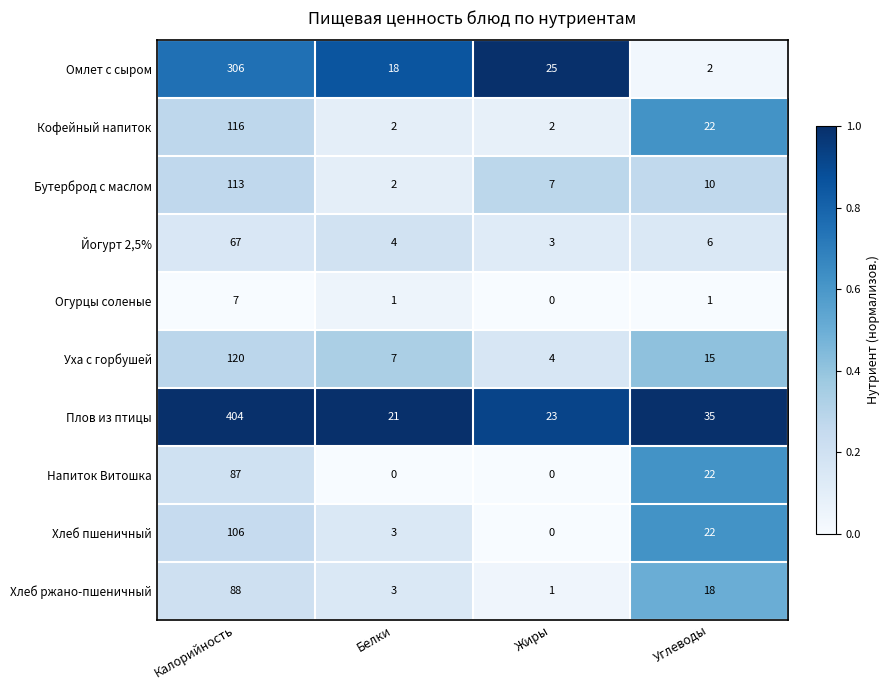

Which series has the largest total across all categories?

Плов из птицы